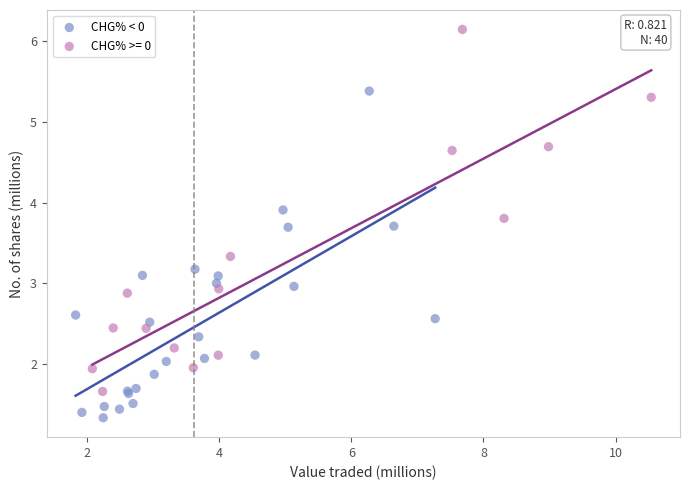

Which series reaches the minimum Y coordinate?

CHG% < 0